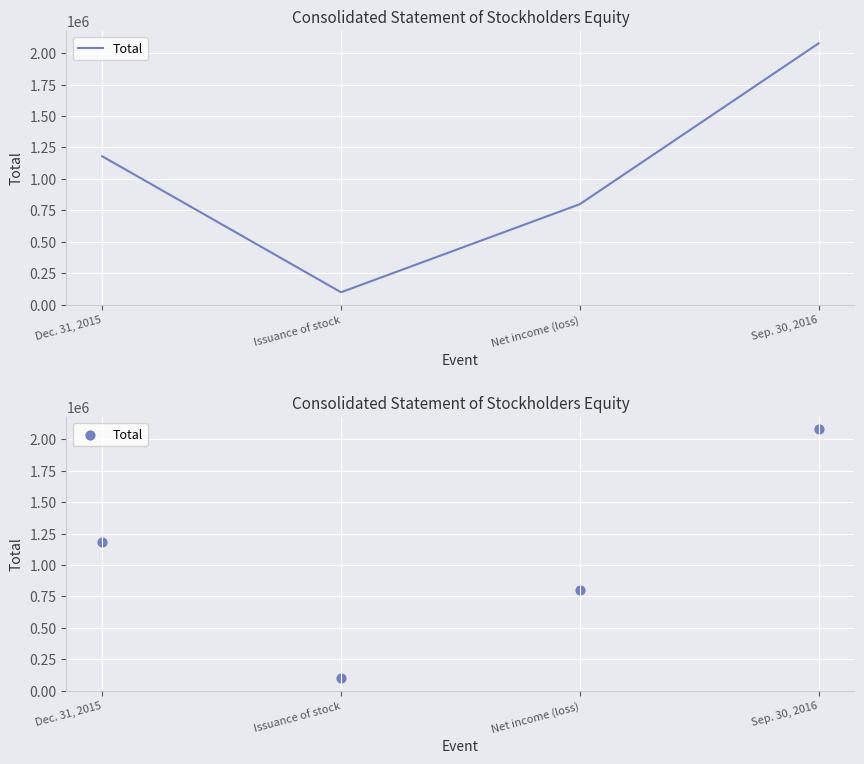

What is the change in value from Dec. 31, 2015 to Issuance of stock?

-1081259